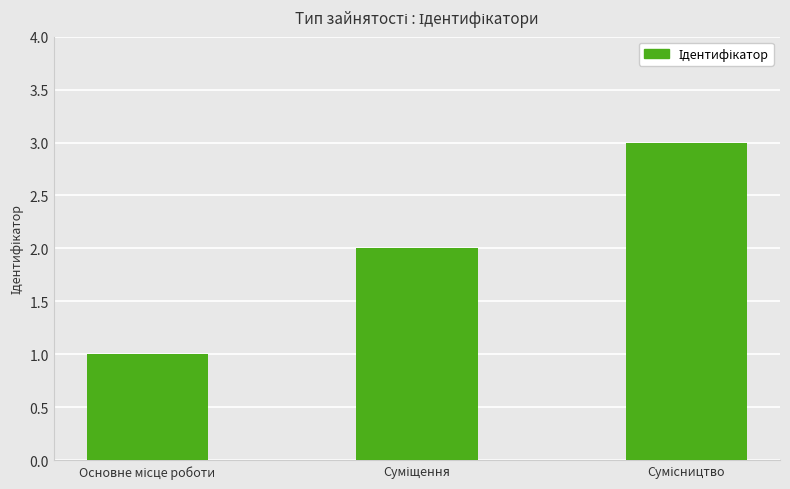

What is the sum of all values?

6